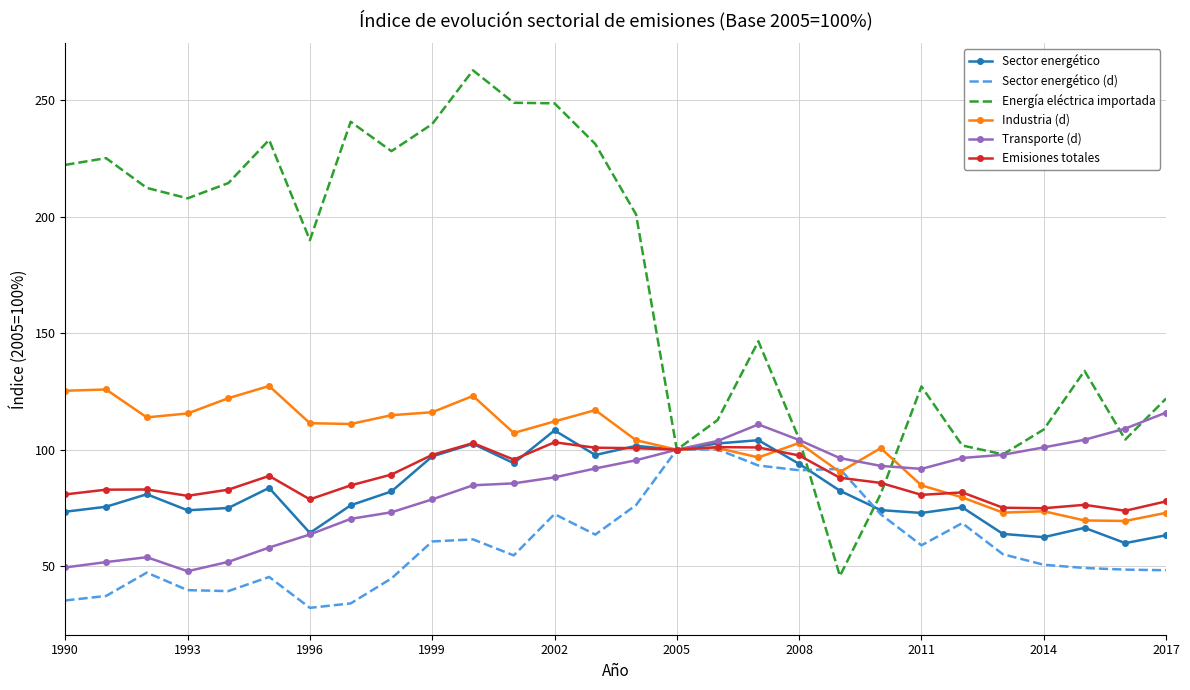

Which series has the largest total across all categories?

Energía eléctrica importada